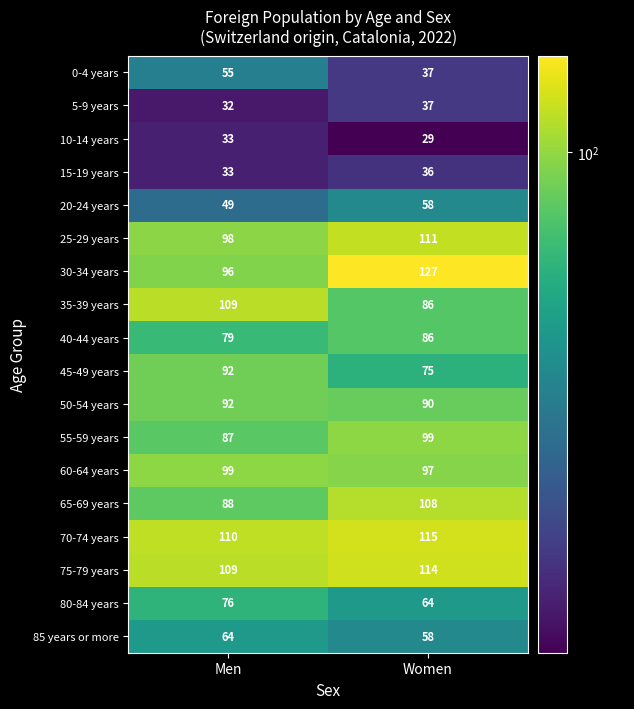

The 20-24 years series shows 85 at Women. True or false?

False